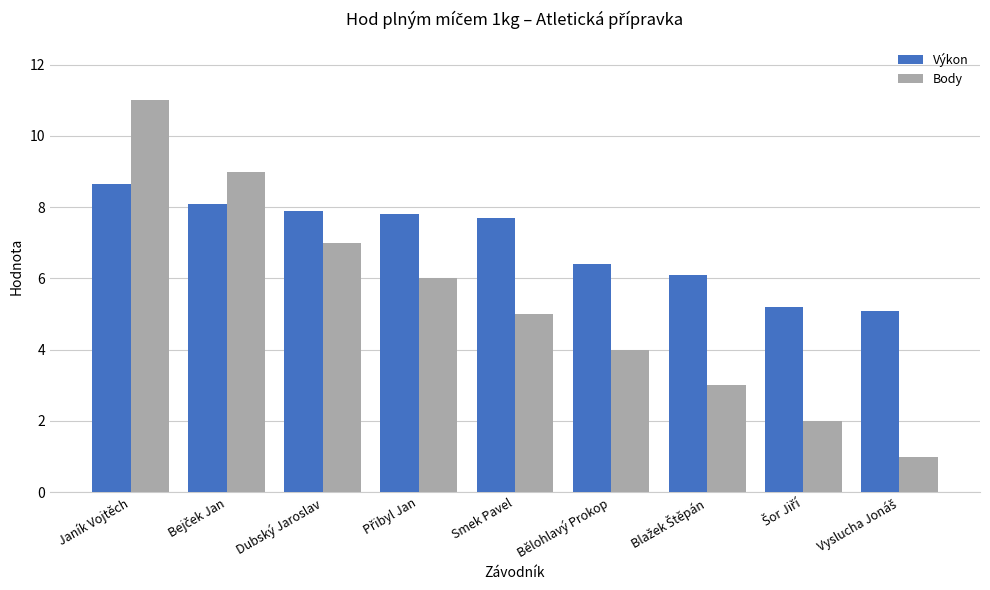

Which series has the widest spread of values?

Body